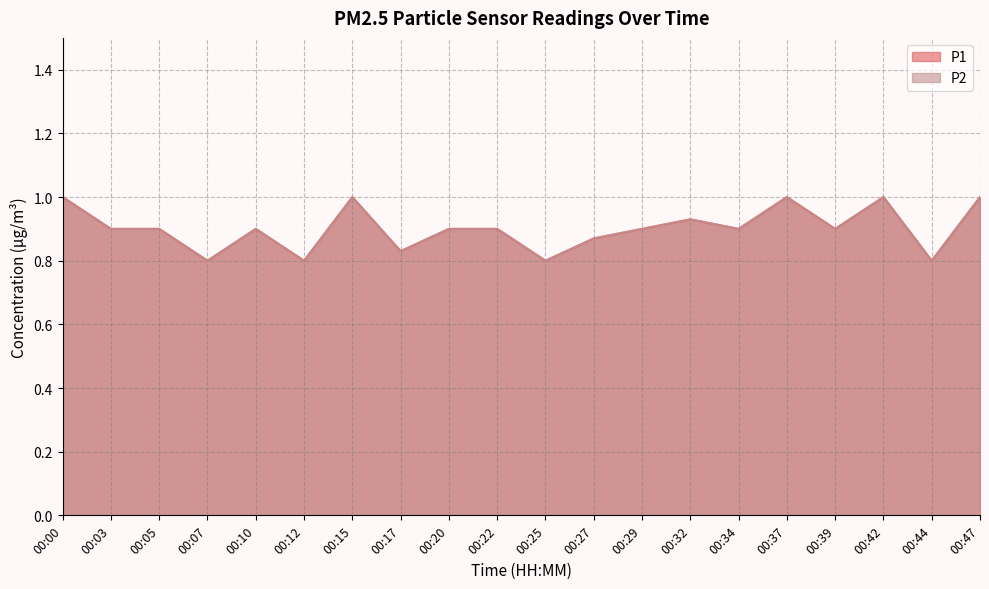

At which category does P1 reach its first local valley?

00:07